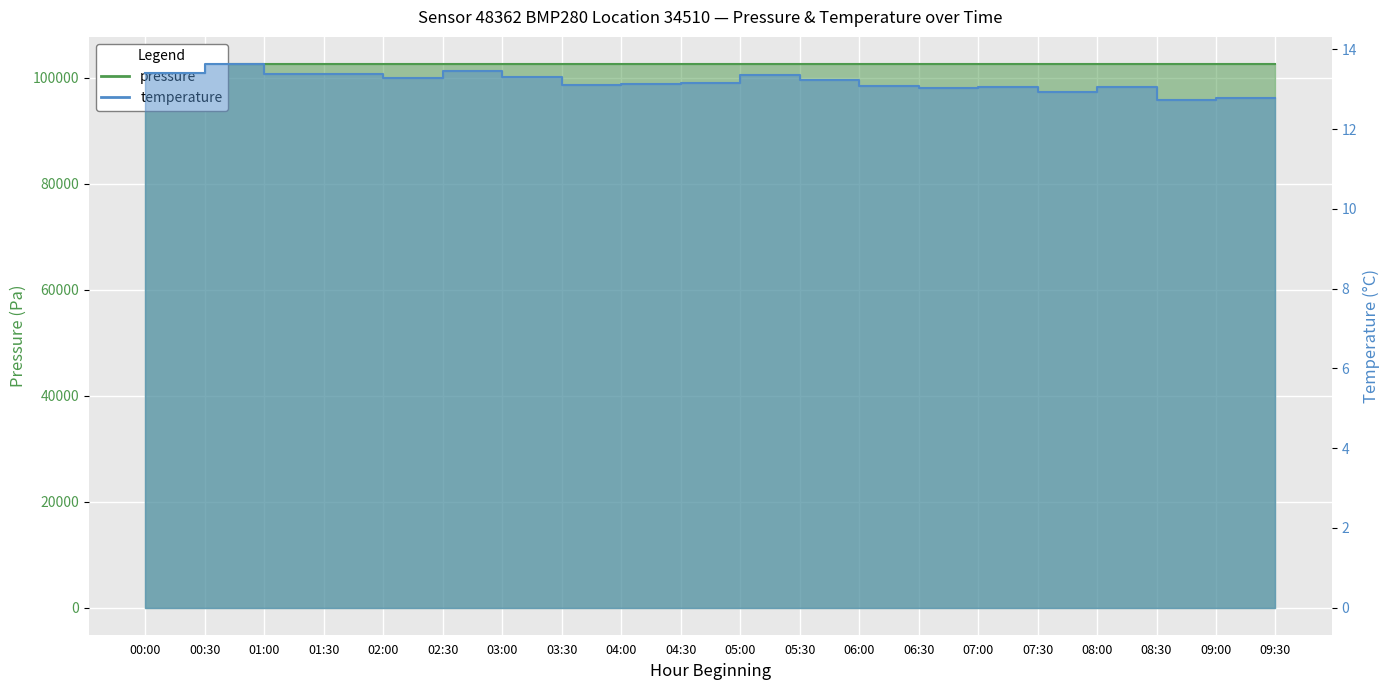

Reading left to right, extract all data points from this chart.

pressure: 00:00=102609.1	00:30=102610.3	01:00=102614.0	01:30=102613.3	02:00=102613.5	02:30=102607.7	03:00=102619.6	03:30=102613.7	04:00=102615.3	04:30=102613.0	05:00=102600.6	05:30=102604.7	06:00=102613.0	06:30=102609.9	07:00=102615.1	07:30=102613.7	08:00=102612.3	08:30=102618.8	09:00=102618.2	09:30=102614.6
temperature: 00:00=13.4	00:30=13.6	01:00=13.4	01:30=13.4	02:00=13.3	02:30=13.4	03:00=13.3	03:30=13.1	04:00=13.1	04:30=13.2	05:00=13.3	05:30=13.2	06:00=13.1	06:30=13.0	07:00=13.1	07:30=12.9	08:00=13.1	08:30=12.7	09:00=12.8	09:30=12.8